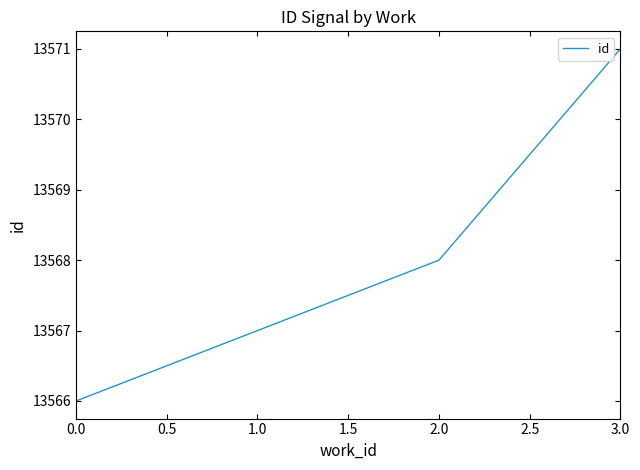

The value at 2.0 is 23936. True or false?

False